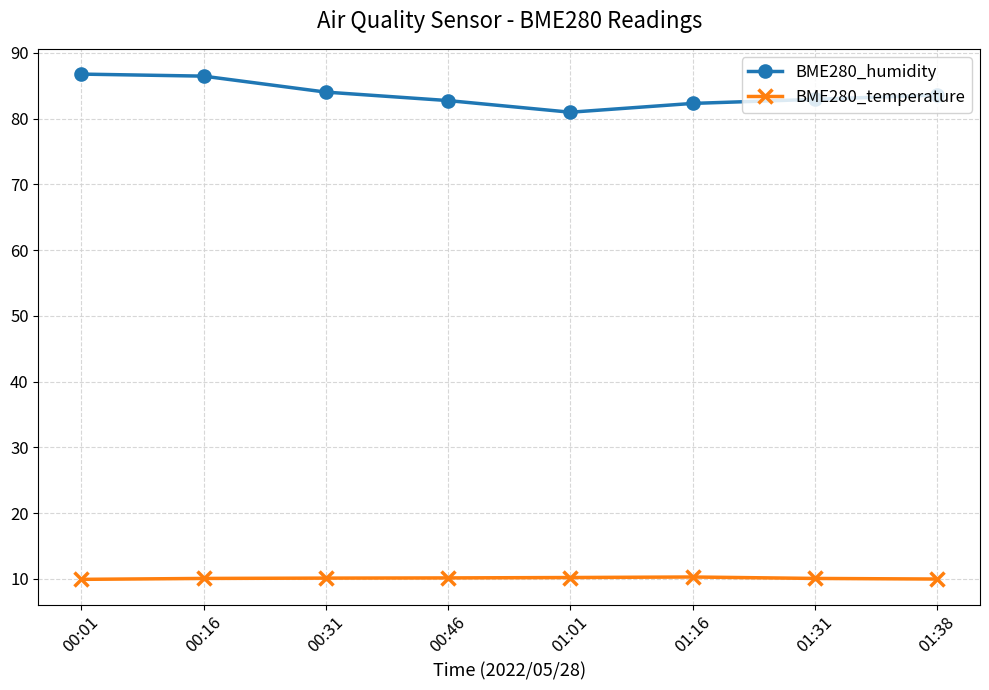

Does the chart have visible grid lines?

Yes